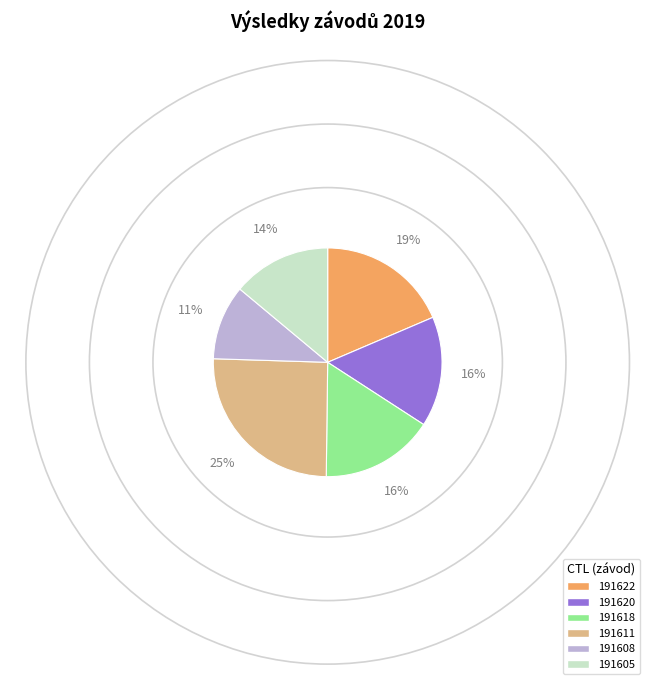

True or false: 191622 accounts for 25% of the total.

False